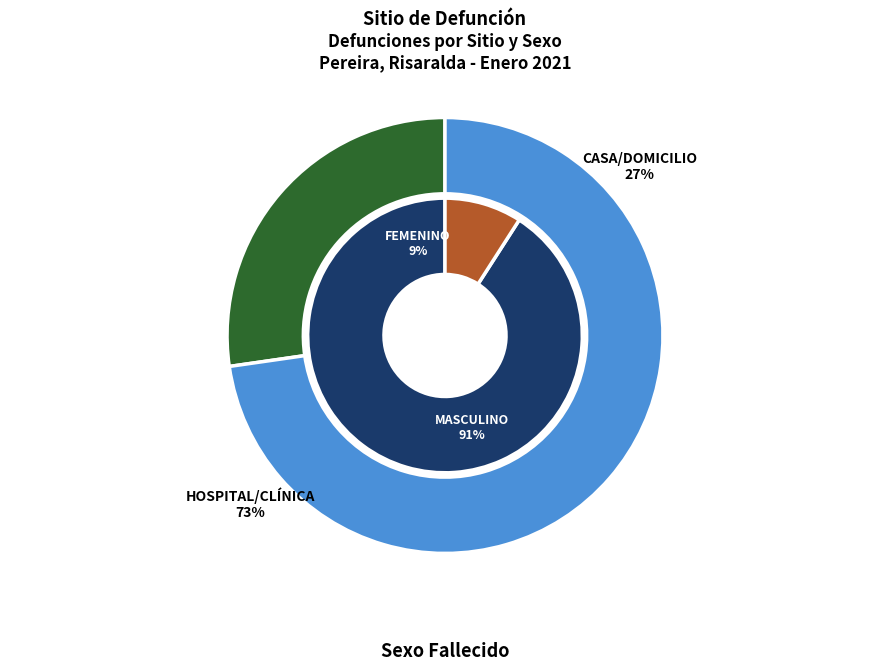

How many slices are in this pie chart?

2